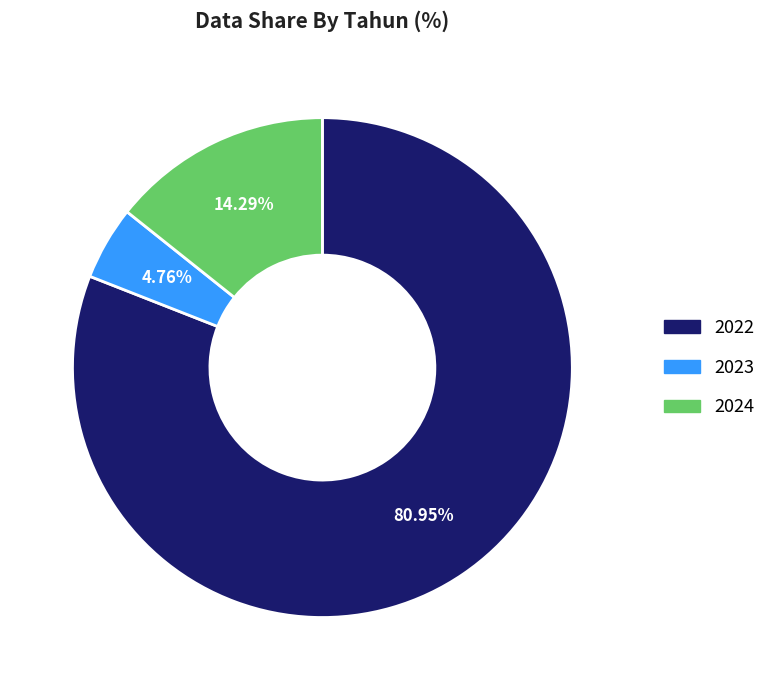

Between 2024 and 2022, which is larger?

2022